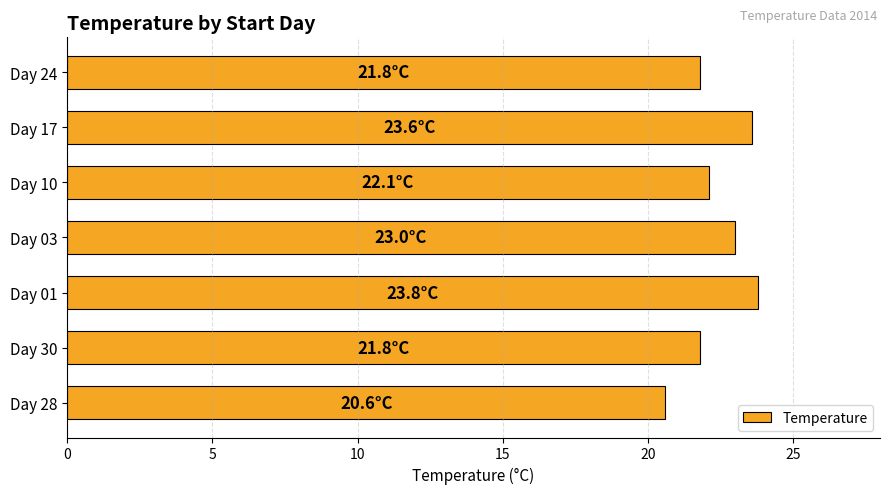

How many bars are there in total?

7